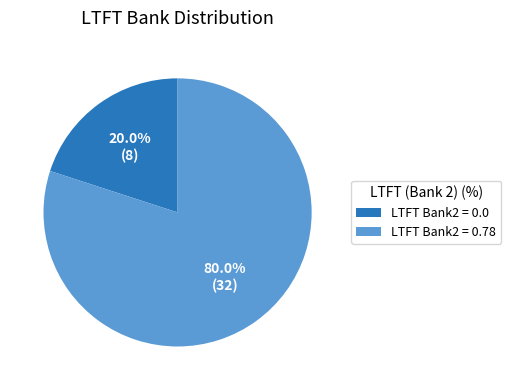

What portion of the pie excludes LTFT Bank2 = 0.78?

20.0%